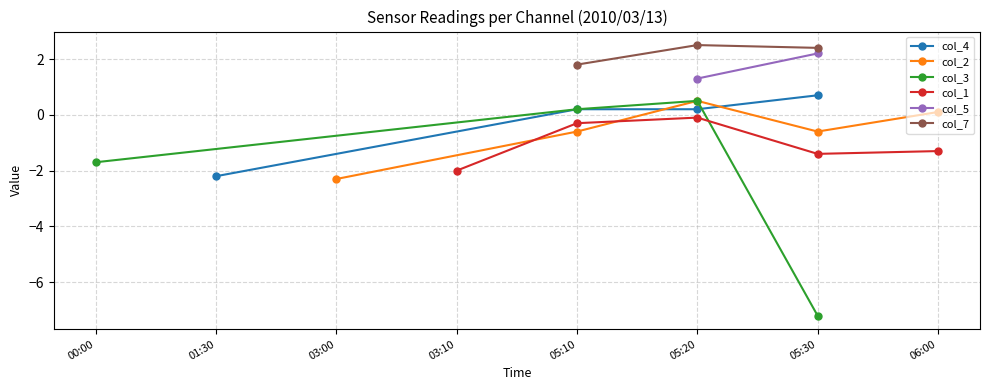

Between 06:30 and 06:50, which series saw the biggest shift?

col_3